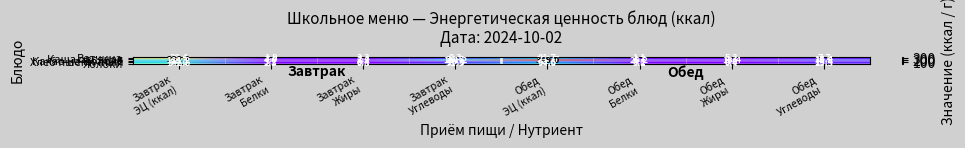

What is the difference between the maximum and minimum values in the Каша овсяная series?

227.8